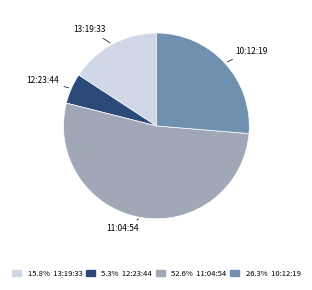

How many slices are in this pie chart?

4